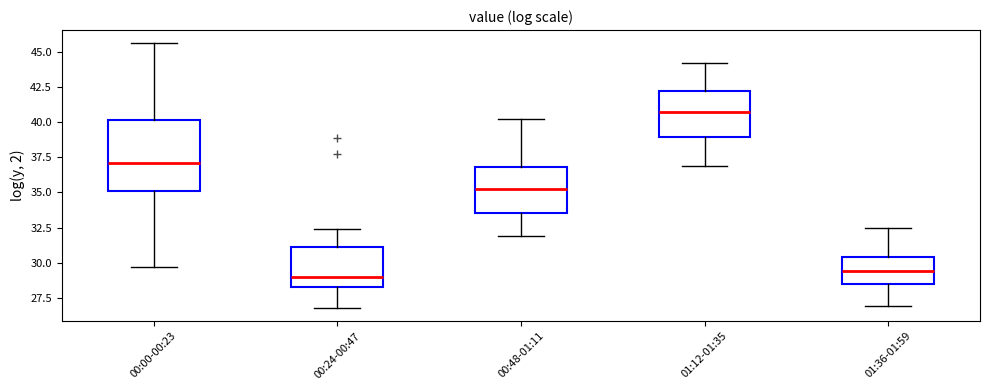

Which box is the tallest, from its lower edge to its upper edge?

00:00-00:23